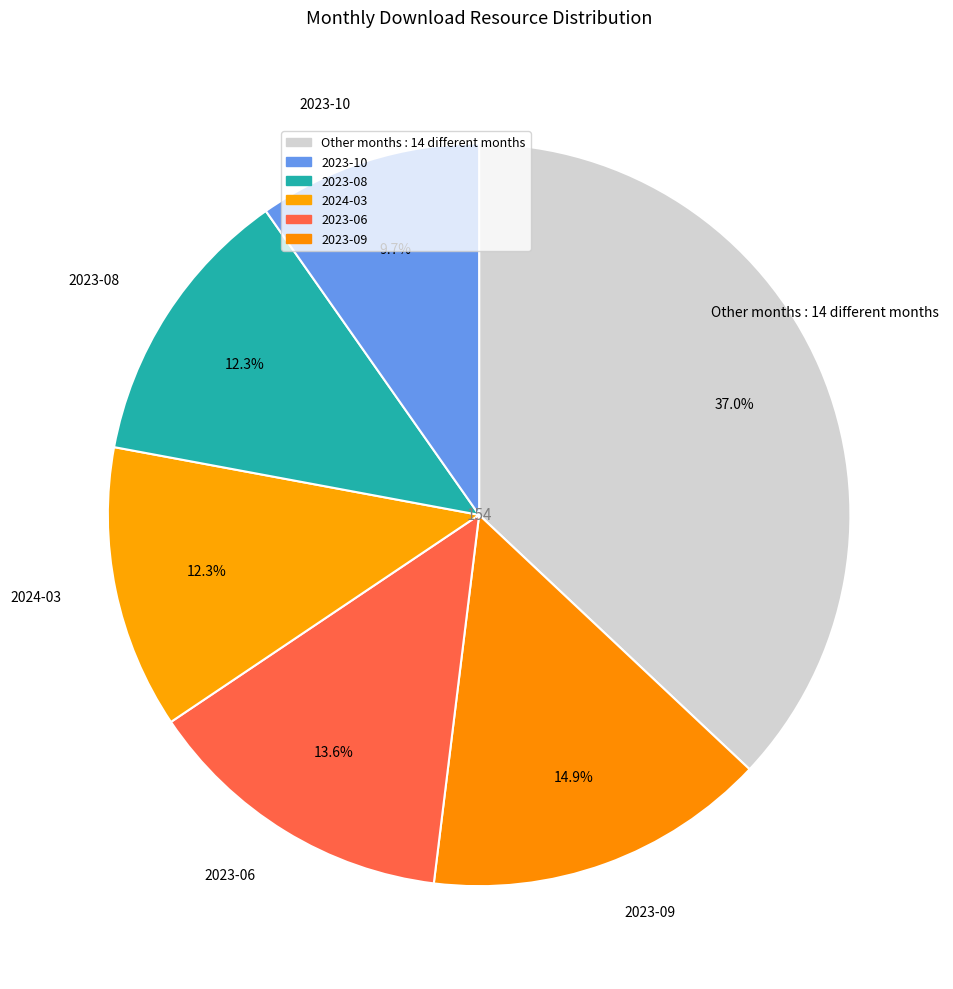

Count the number of slices in the pie.

6